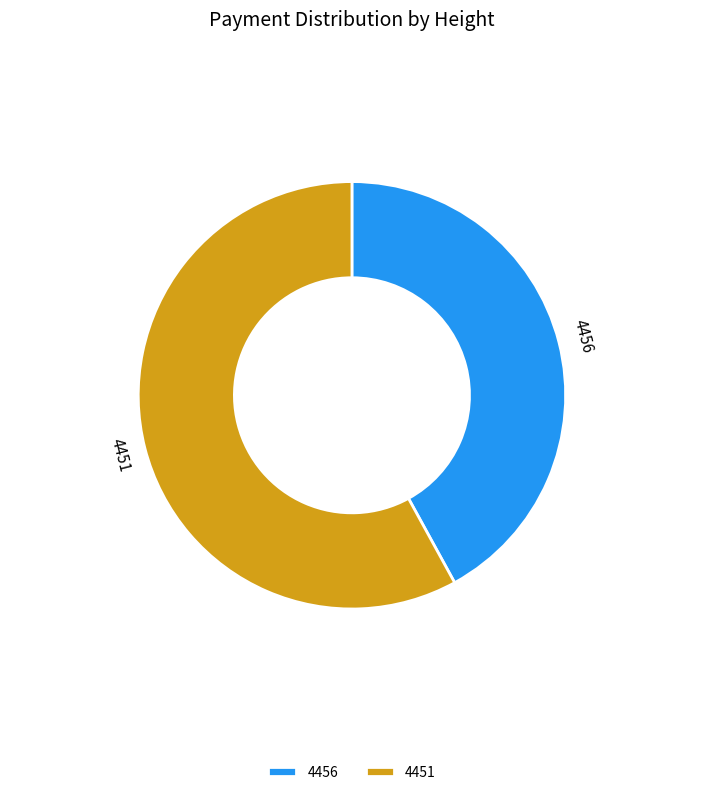

How many slices are in this pie chart?

2